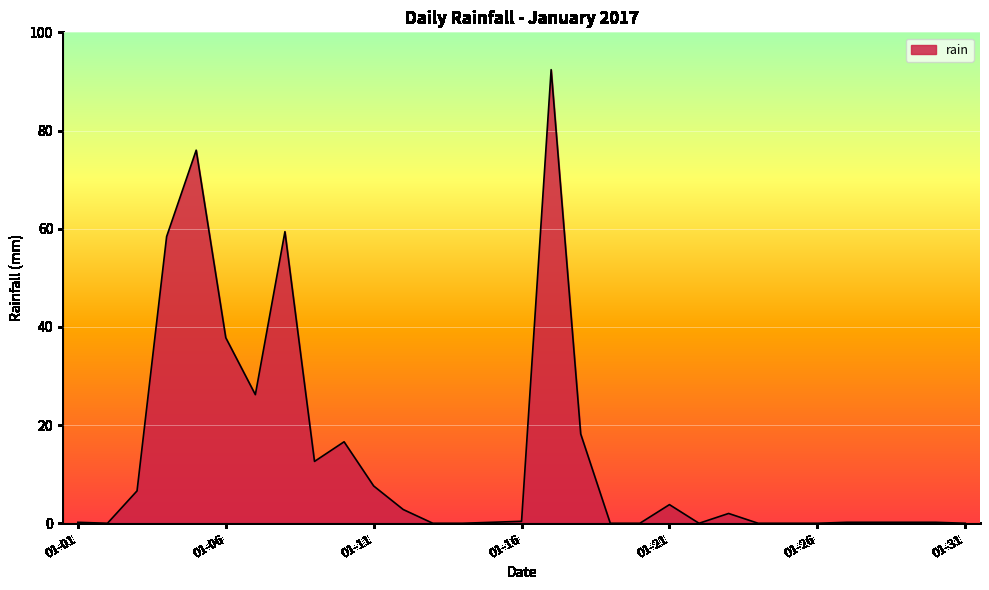

What is the maximum value shown in the chart?

92.4